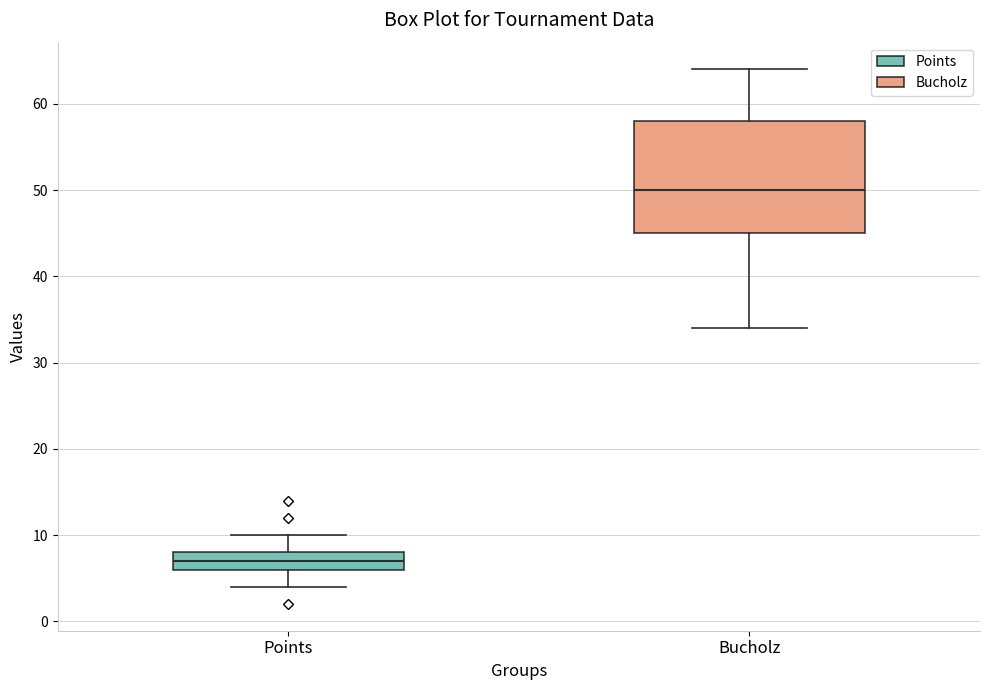

Reading left to right, transcribe this box plot: for each box, give where its median line is, the range the box spans, and where its two whiskers end, as read against the y-axis. The values are not printed on the chart, so give them approximately, as read against the axis.

Points: median 7, box 6 to 8, whiskers 4 to 10
Bucholz: median 50, box 45 to 58, whiskers 34 to 64